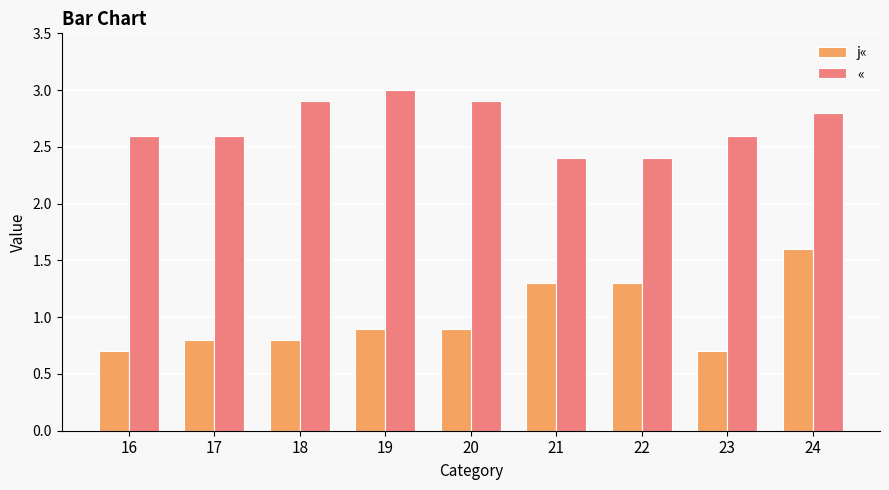

How many data points does each series have?

9